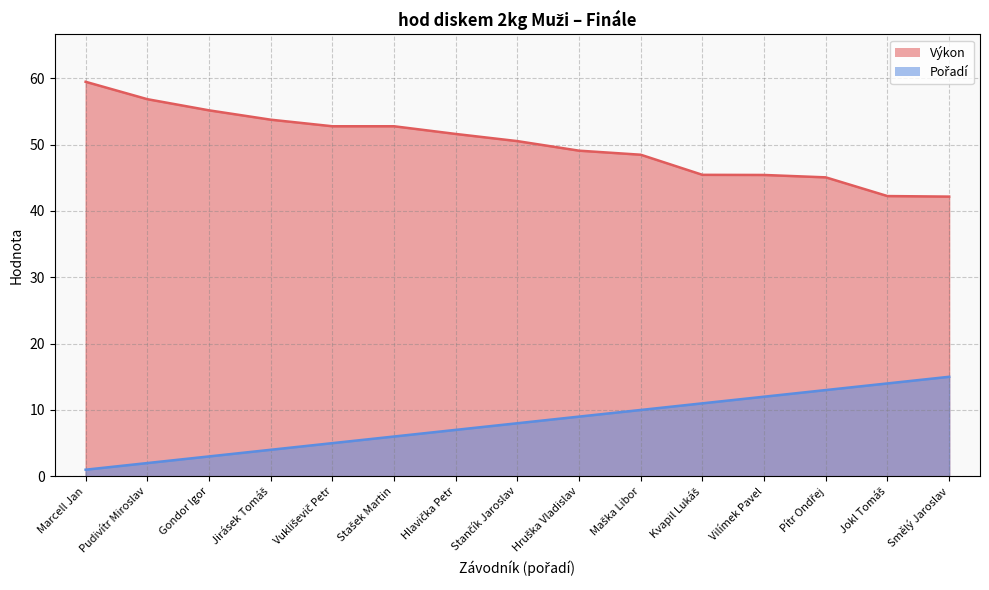

What is the difference between the maximum and minimum values in the Výkon series?

17.3